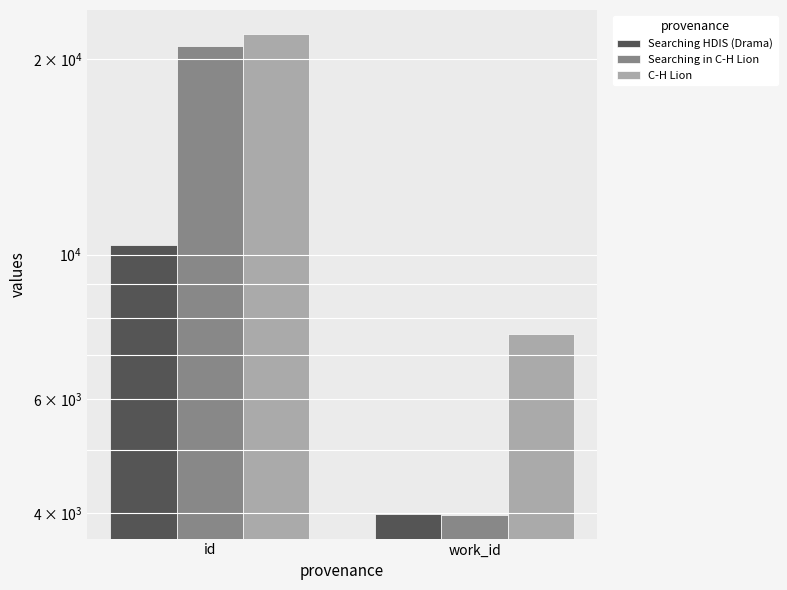

Which series has the largest range (max minus min)?

Searching in C-H Lion